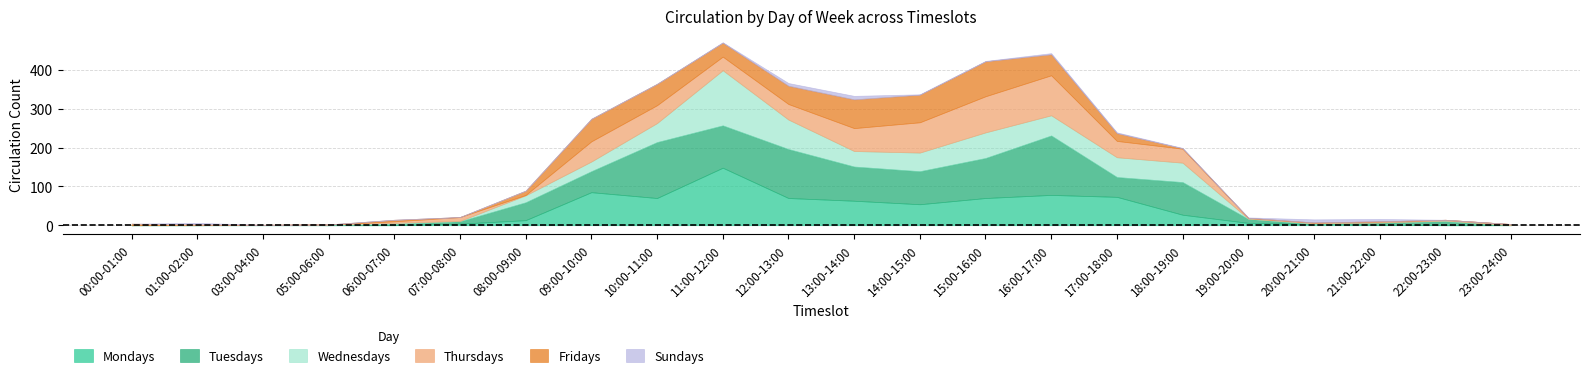

Reading left to right, transcribe all the data shown in this chart.

Mondays: 0	0	0	0	0	4	13	85	70	148	70	63	54	70	78	73	27	6	3	1	0	0
Tuesdays: 0	0	1	0	3	6	46	54	144	109	126	88	85	103	153	51	84	10	0	6	10	0
Wednesdays: 0	0	0	2	3	1	18	25	49	142	76	40	48	66	52	51	50	1	2	0	2	0
Thursdays: 0	2	0	0	4	10	1	52	46	35	40	59	78	93	103	42	36	2	2	3	2	3
Fridays: 4	0	0	0	4	0	11	58	55	36	47	74	71	90	54	20	1	0	0	0	0	0
Sundays: 0	4	0	0	0	0	0	0	0	1	7	9	1	1	3	2	1	1	8	6	0	0